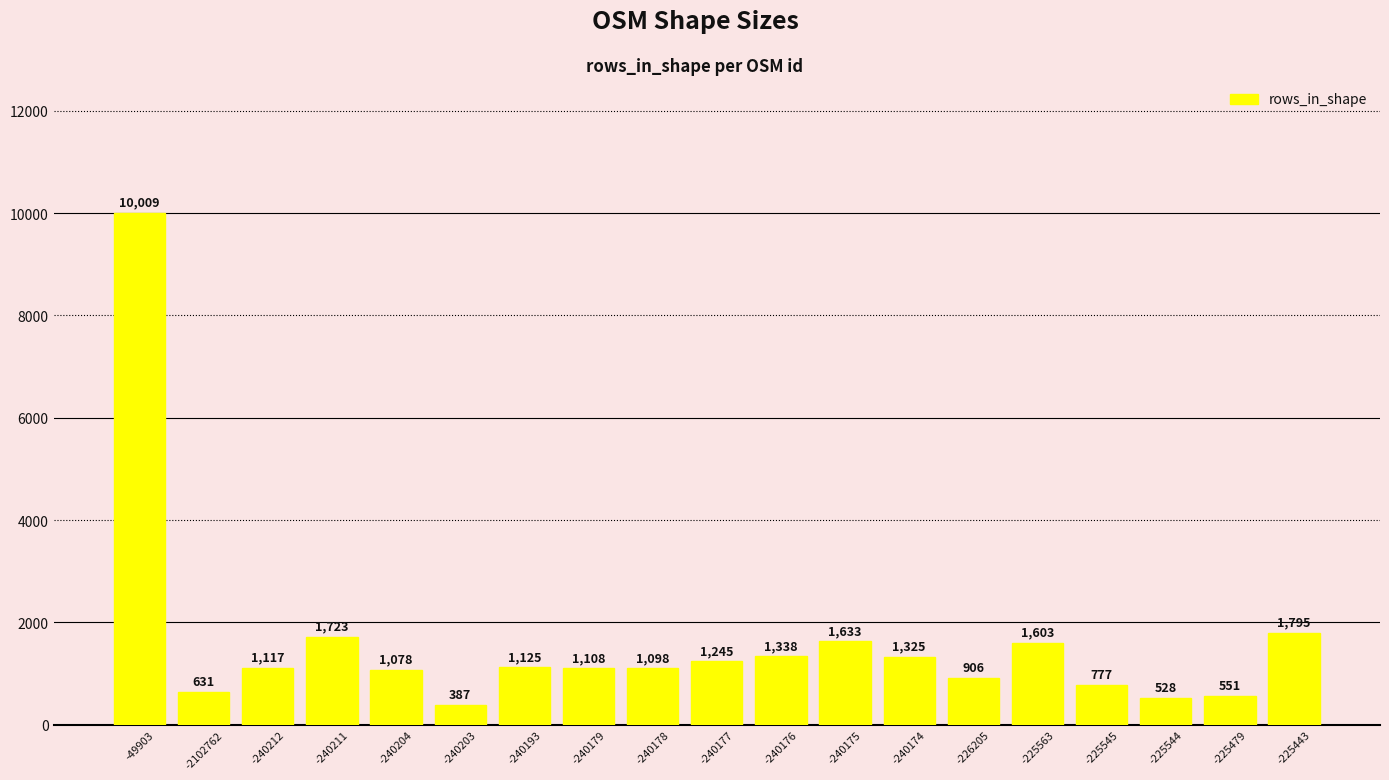

The chart shows a value of 666 at -240175. True or false?

False